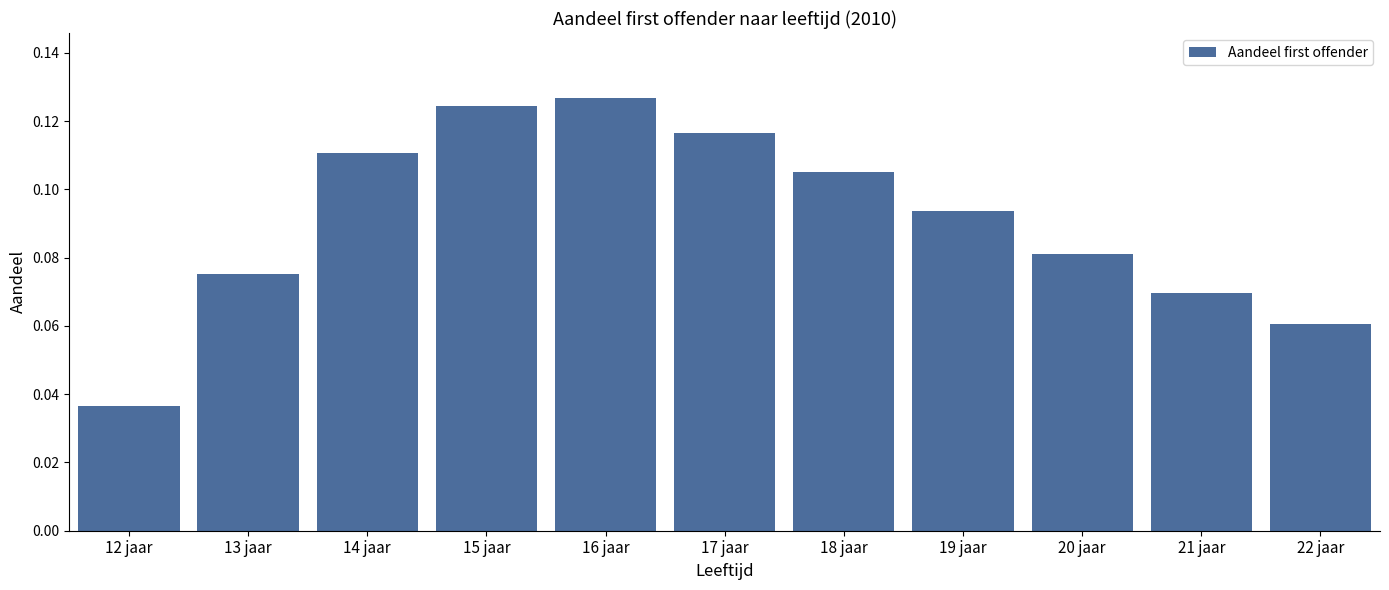

Which has a higher value, 14 jaar or 15 jaar?

15 jaar